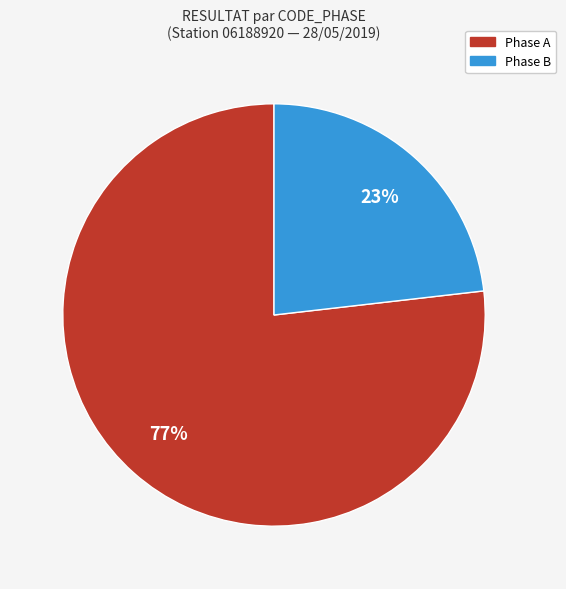

The Phase A slice represents 83% of the pie. True or false?

False